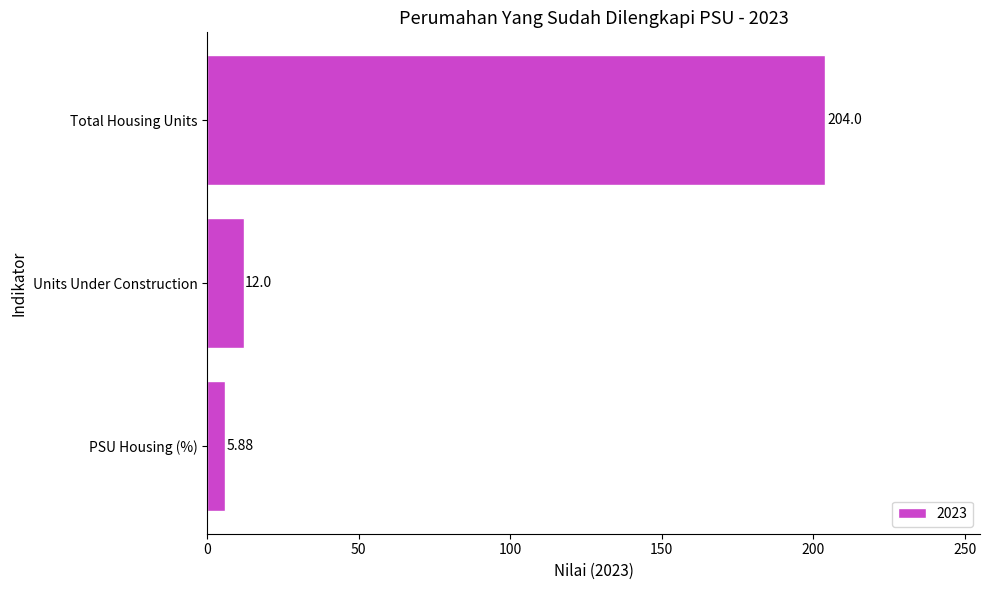

Which label corresponds to the smallest value in the chart?

PSU Housing (%)